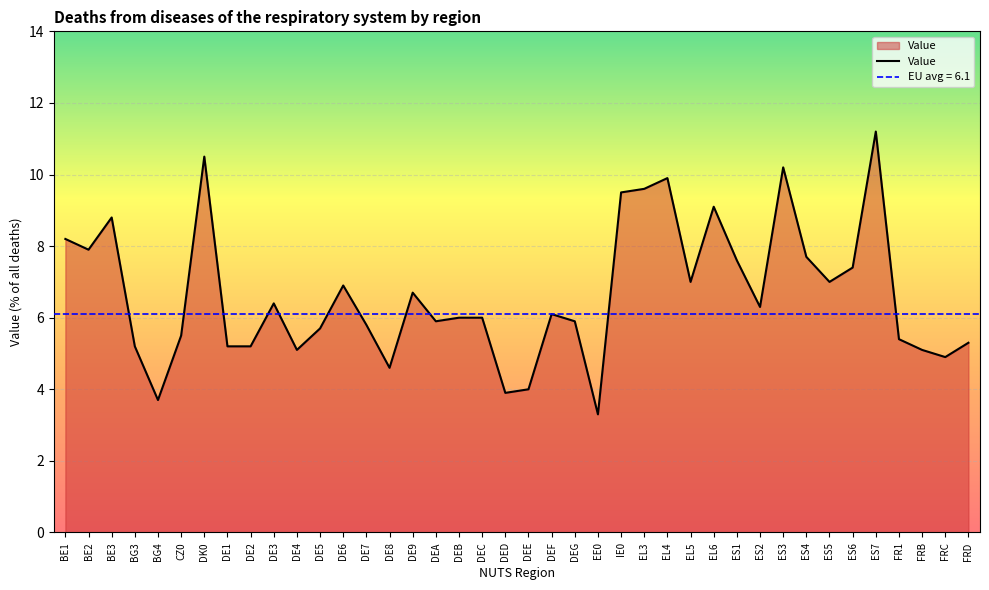

Read the value at FRB.

5.1